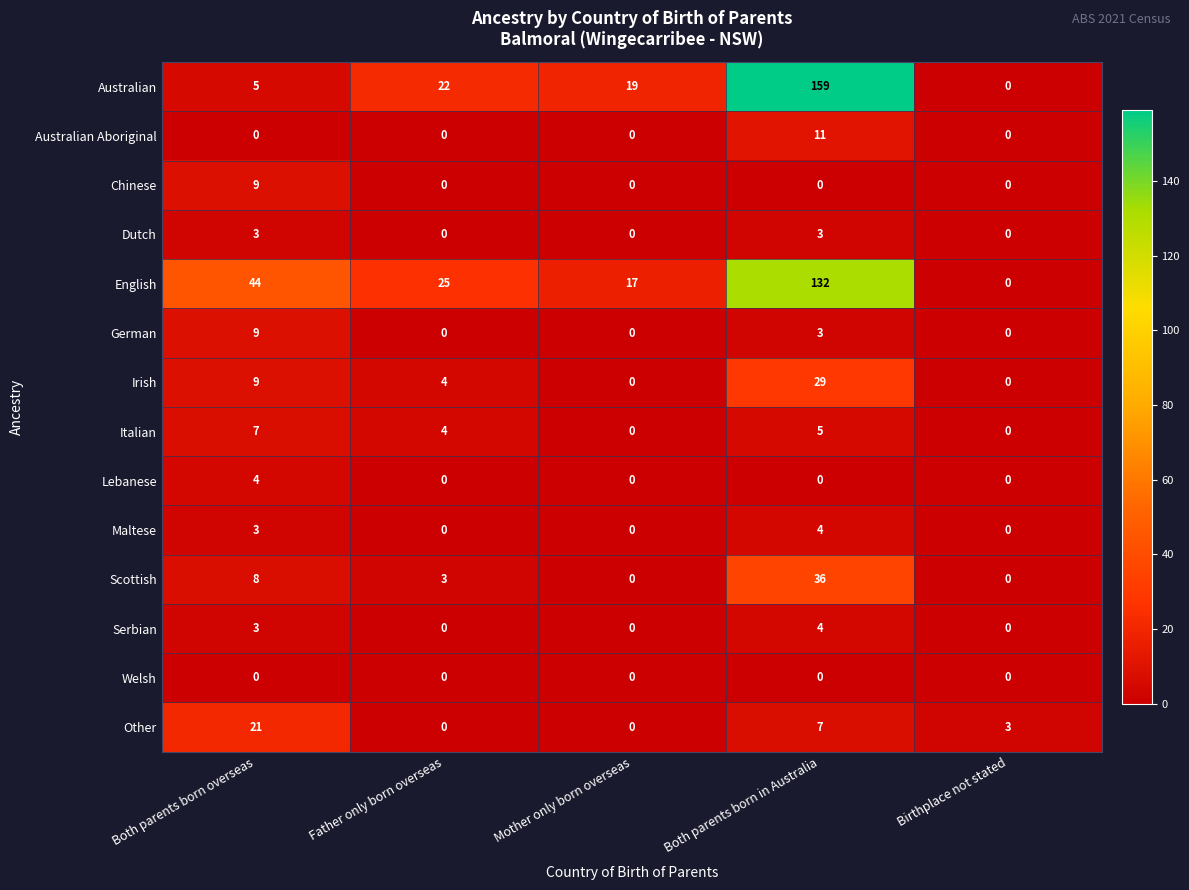

The value of Serbian at Mother only born overseas is 3. True or false?

False